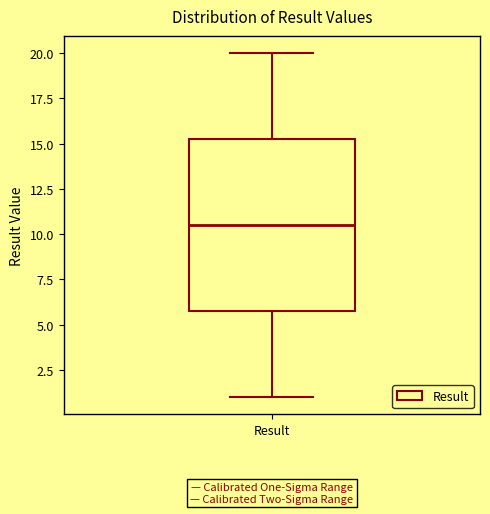

Where does the lower whisker of the box for Result end on the y-axis? The values are not printed on the chart, so give them approximately, as read against the axis.

1.0